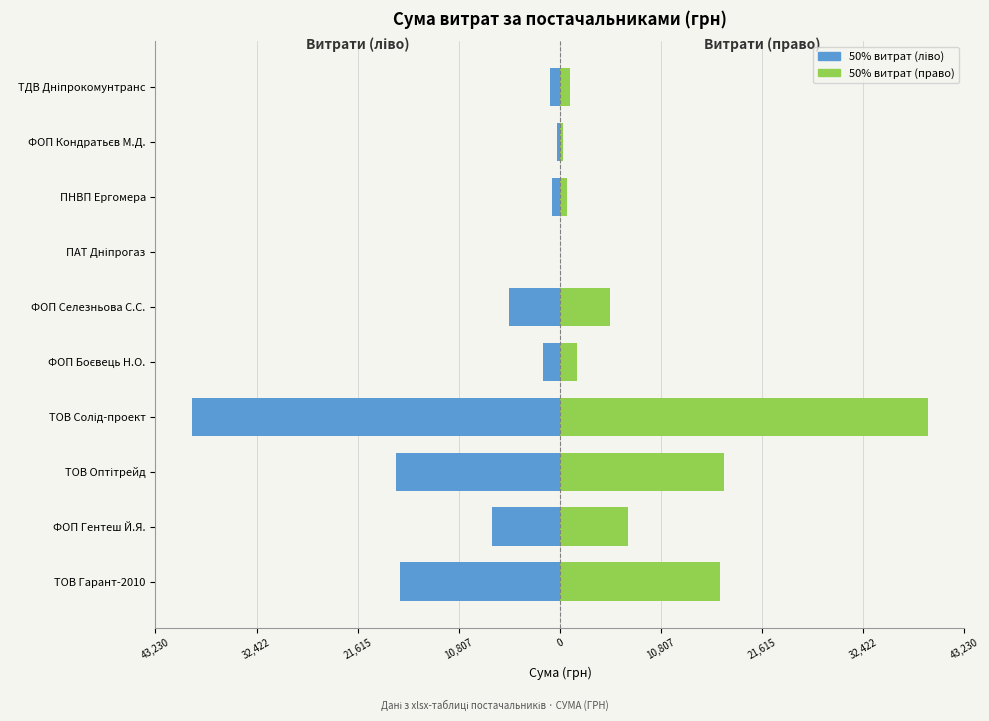

Which series has the largest range (max minus min)?

Витрати (ліво)